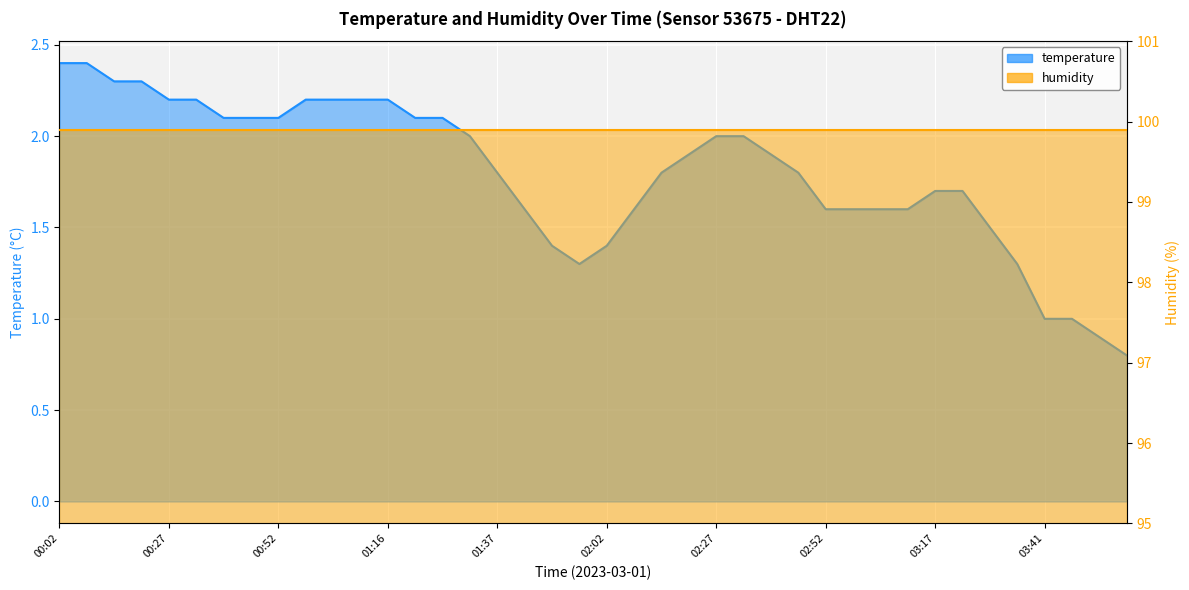

What is the maximum value shown in the chart?

2.4